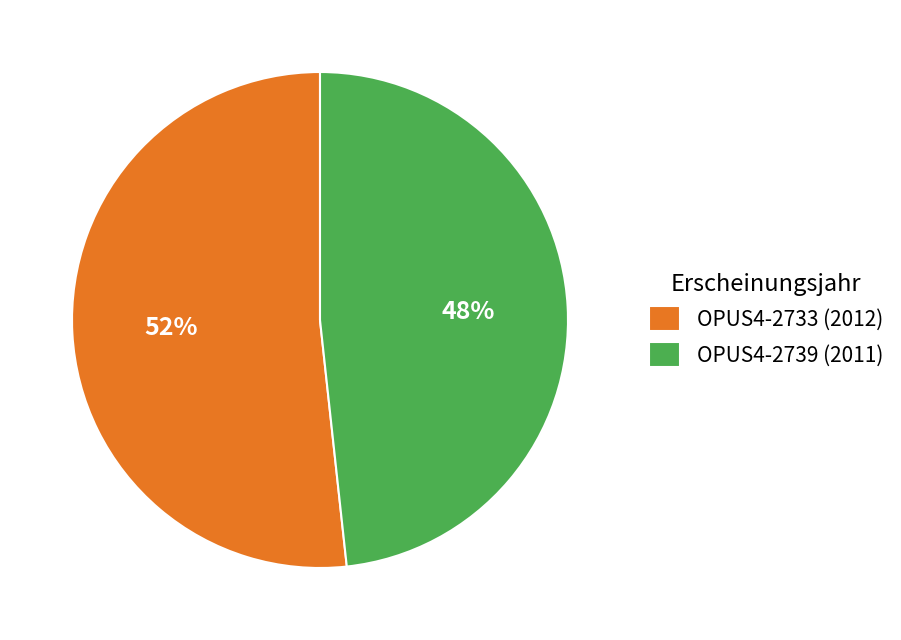

Does any single category account for the majority?

Yes